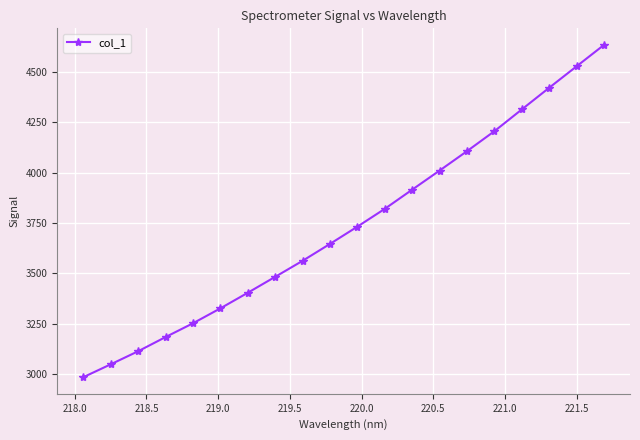

True or false: the data has more than 1 interior local peaks.

False